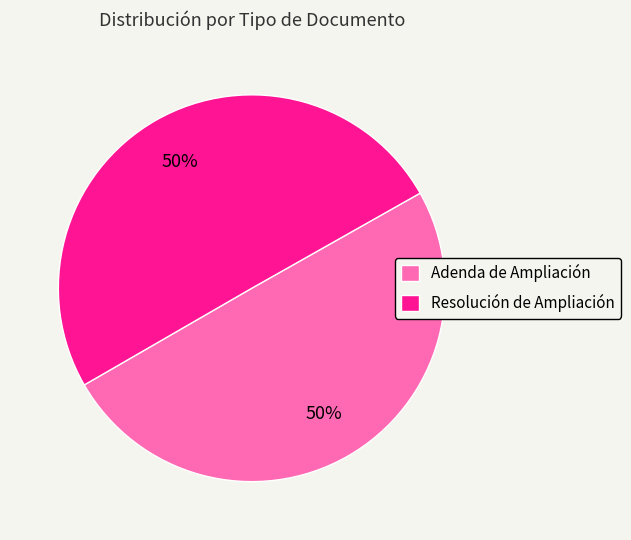

To the nearest percent, what is the average slice percentage?

50%